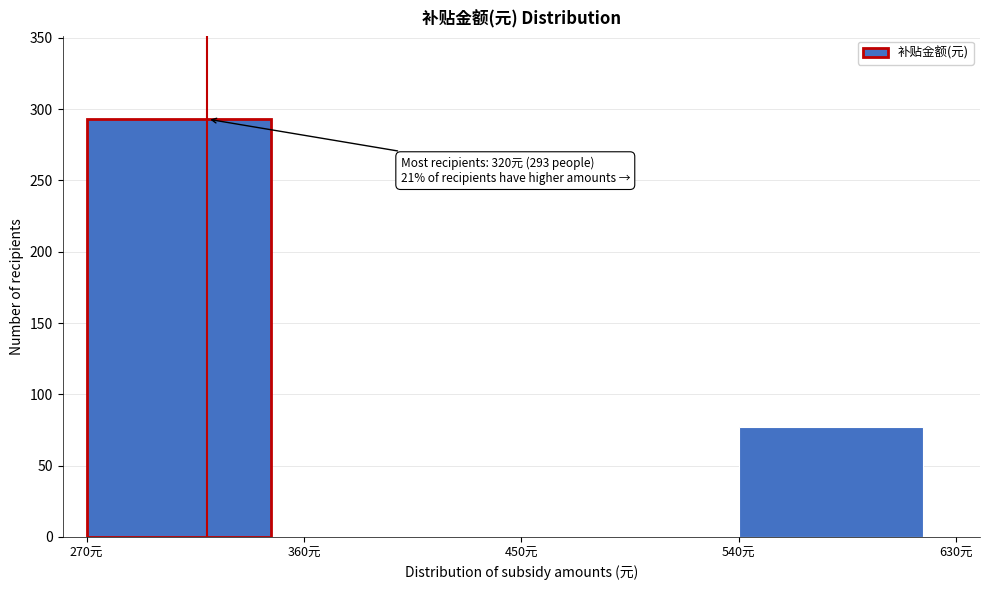

Which range on the x-axis has the tallest bar?

270 to 360